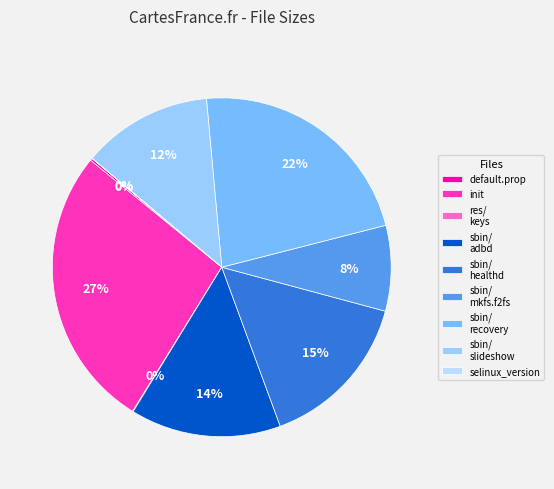

To the nearest percent, what is the difference between the largest and smallest slice percentages?

27%